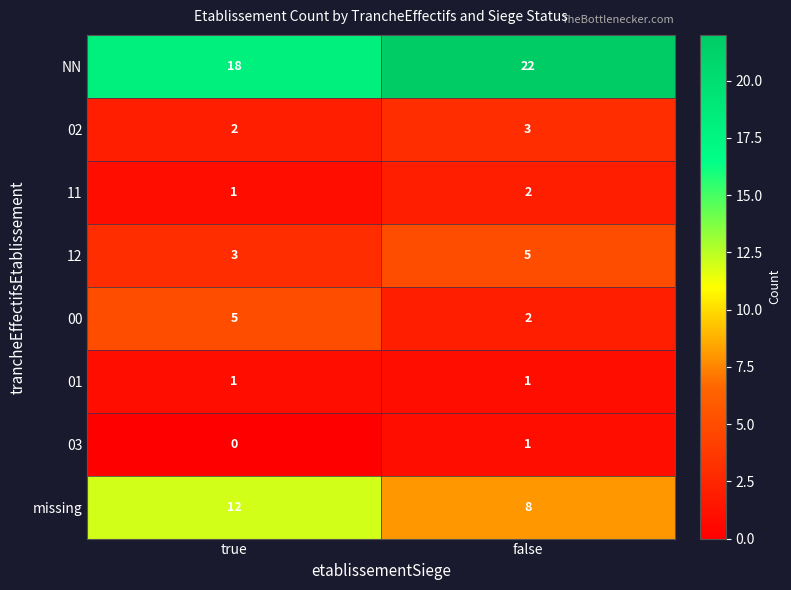

Is it true that 00 equals 1 at false?

False